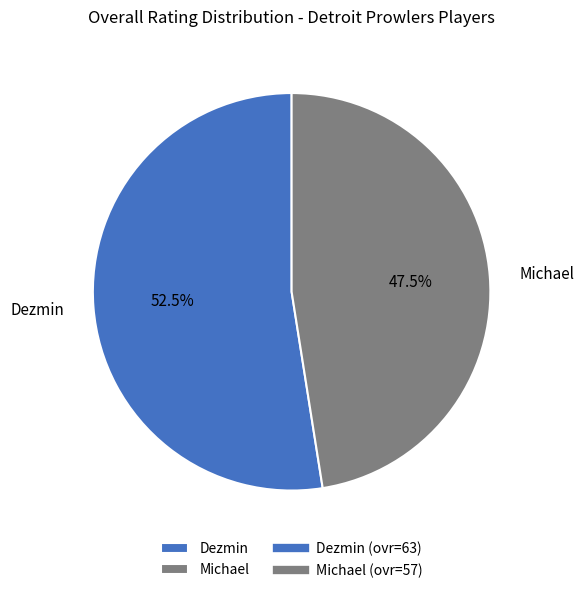

Approximately how many times larger is the value at Michael compared to Dezmin?

0.9